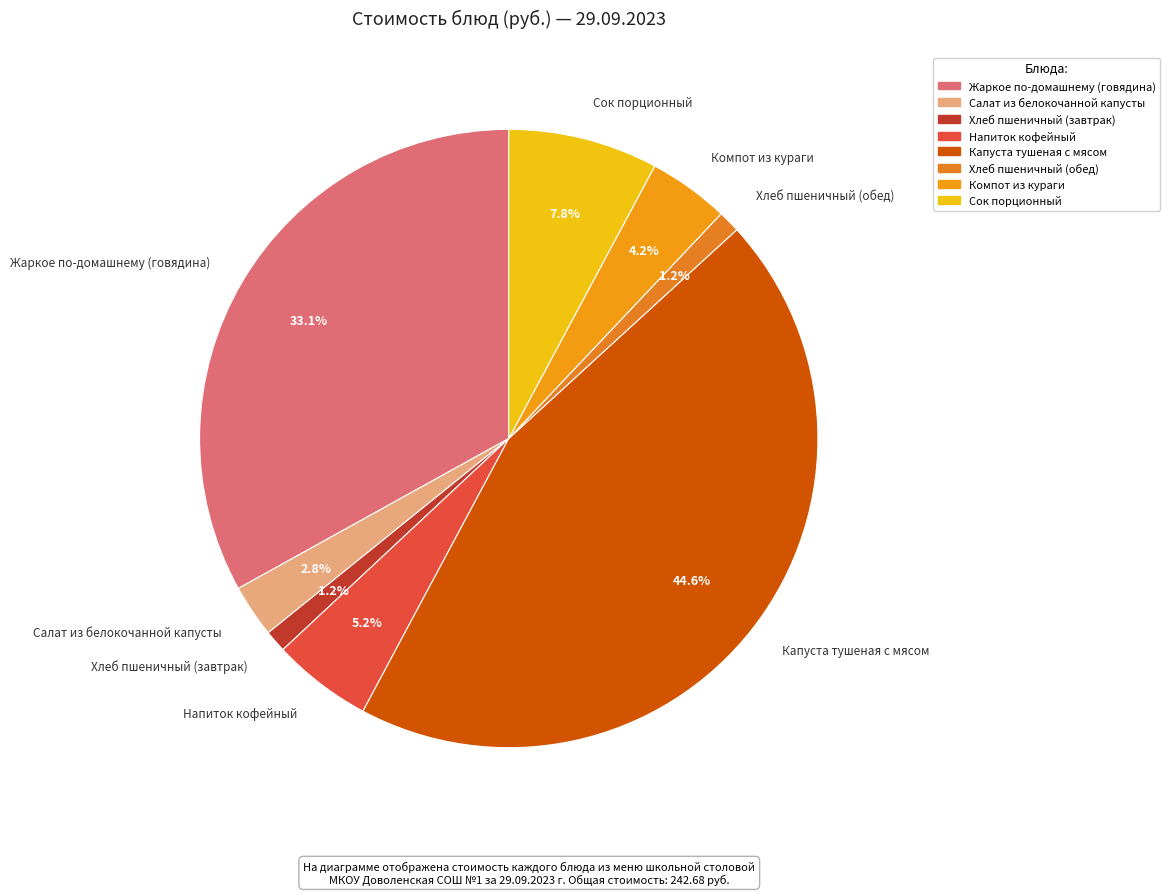

Which category has the biggest portion of the pie?

Капуста тушеная с мясом